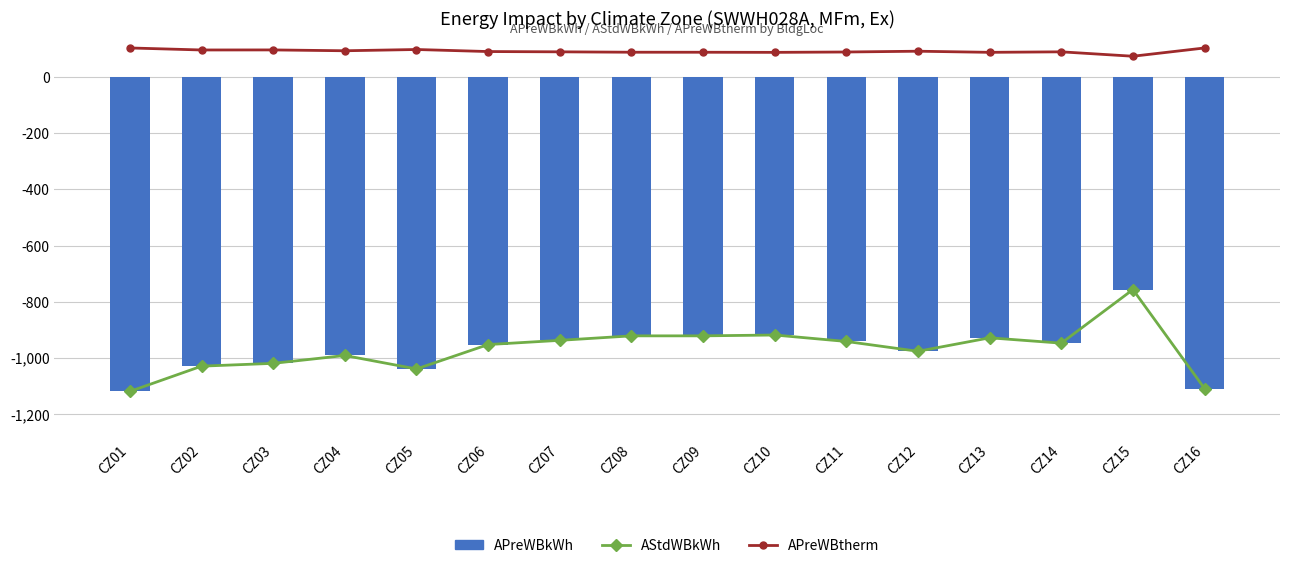

What value does the APreWBkWh series have at CZ11?

-942.0